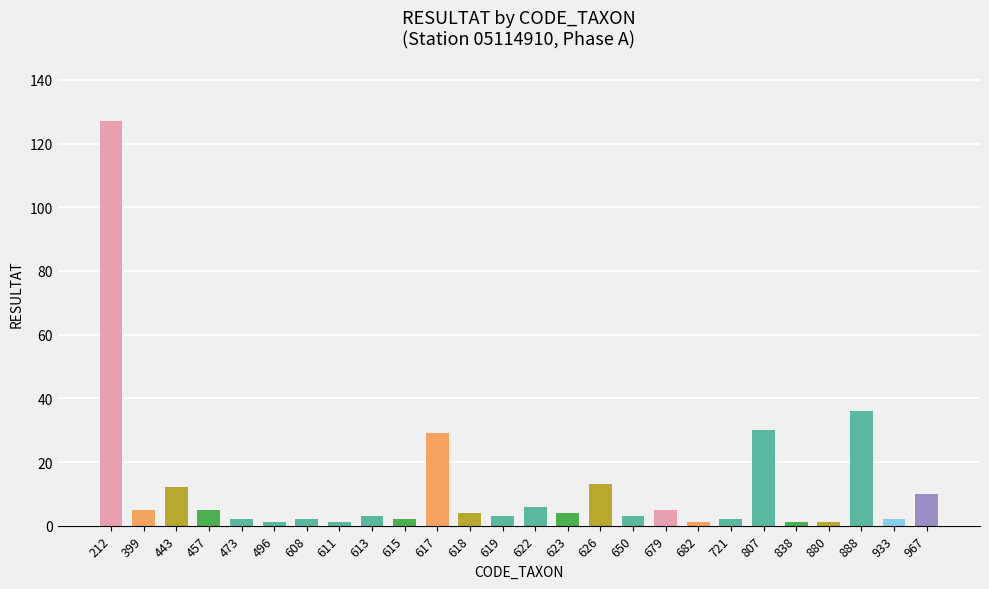

How many series are shown in this chart?

1